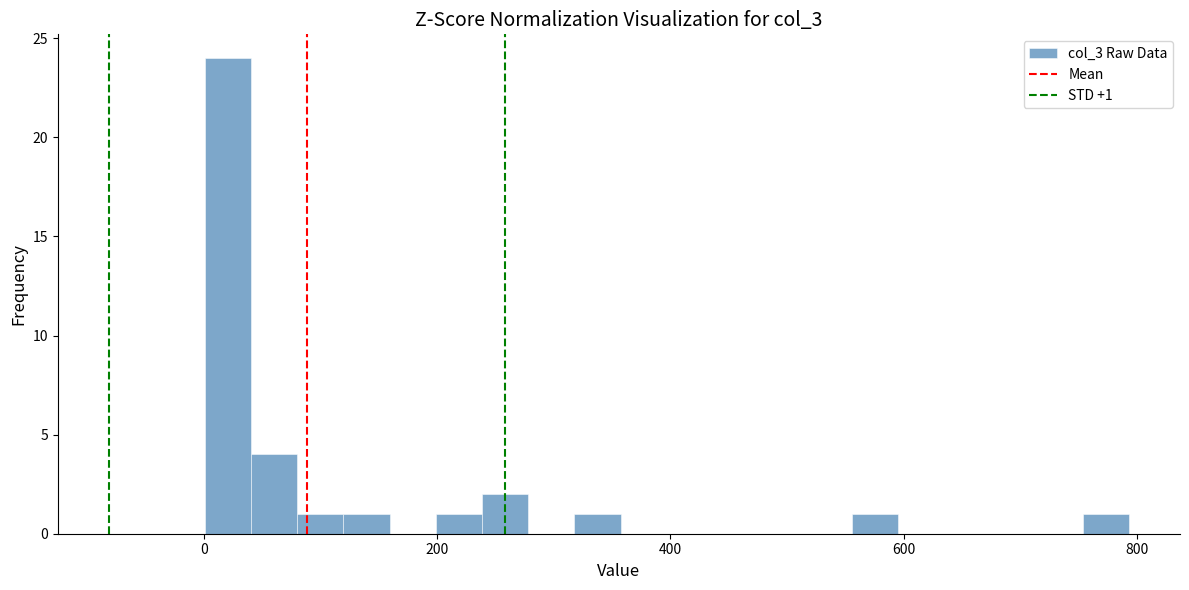

Read against the x-axis, roughly where is the centre of the tallest bar?

20